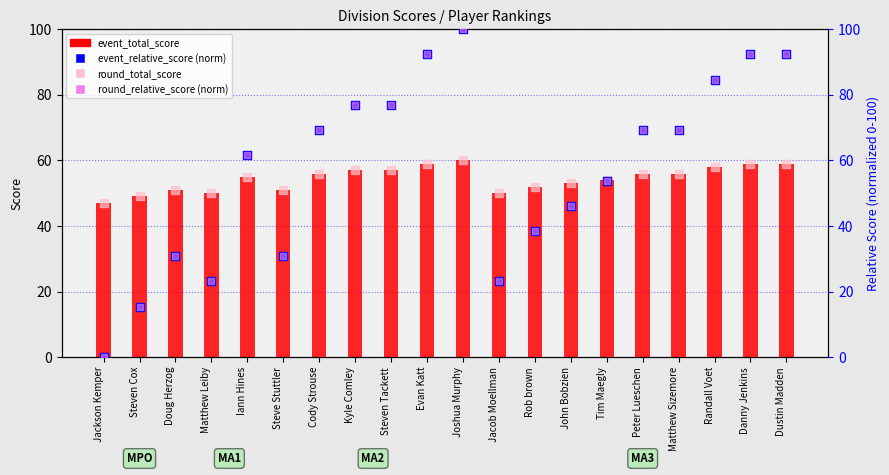

What is the total value across all series at Jackson Kemper?

94.0